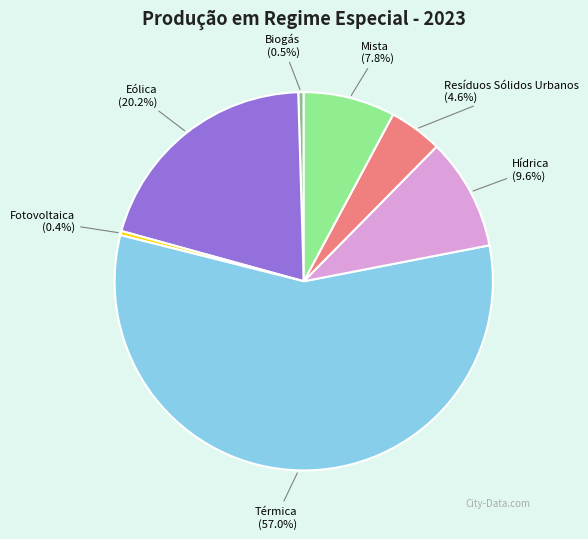

Does any single category account for the majority?

Yes